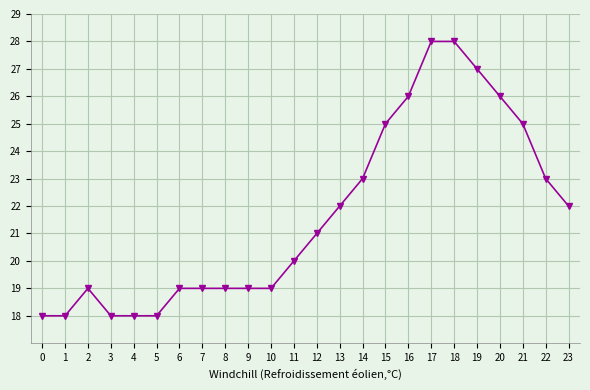

What is the smallest value displayed?

18